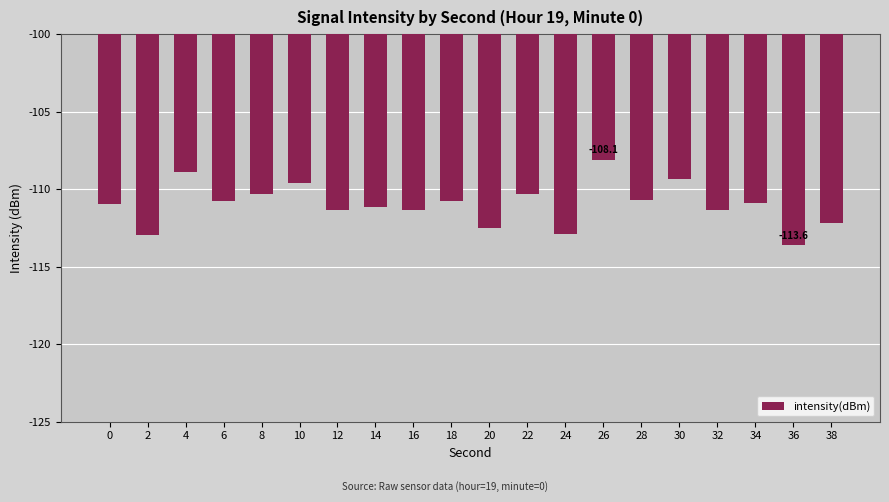

The chart shows a value of -153.1 at 24. True or false?

False